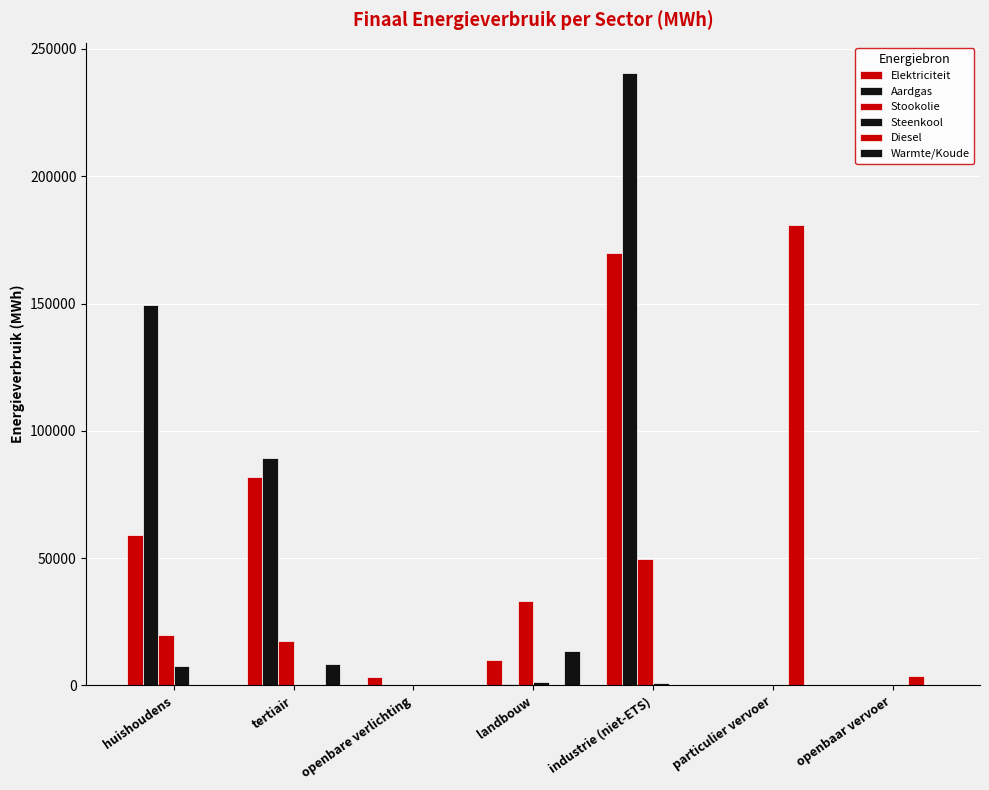

Reading right to left, extract all data points from this chart.

Elektriciteit: 0.0	4.8	169891.2	10163.9	3268.7	81751.9	59081.1
Aardgas: 0.0	13.2	240445.1	644.9	0.0	89274.6	149556.1
Stookolie: 0.0	0.0	49545.3	33168.2	0.0	17441.4	19870.2
Steenkool: 0.0	0.0	1168.6	1257.3	0.0	0.0	7523.2
Diesel: 3804.9	180819.7	0.0	0.0	0.0	0.0	0.0
Warmte/Koude: 0.0	0.0	0.0	13403.6	0.0	8614.3	0.0